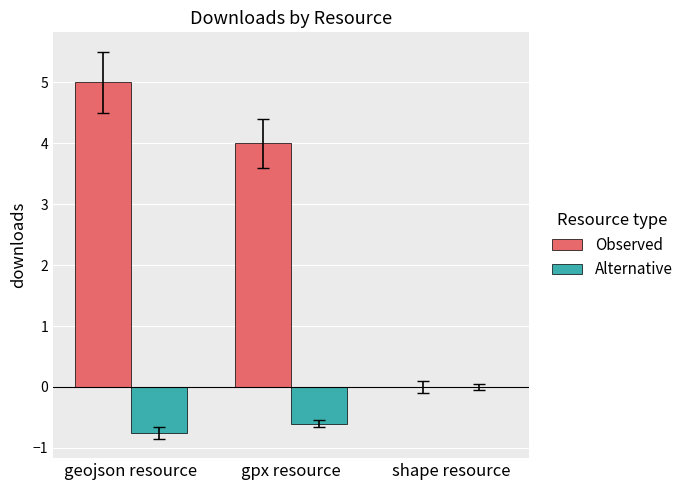

The value of Observed at geojson resource is 1.0. True or false?

False